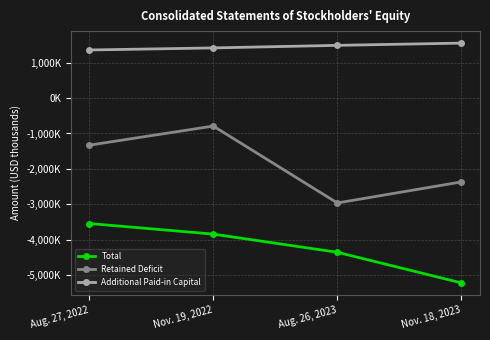

What is the difference between the second highest and second lowest values in the Retained Deficit series?

1035748